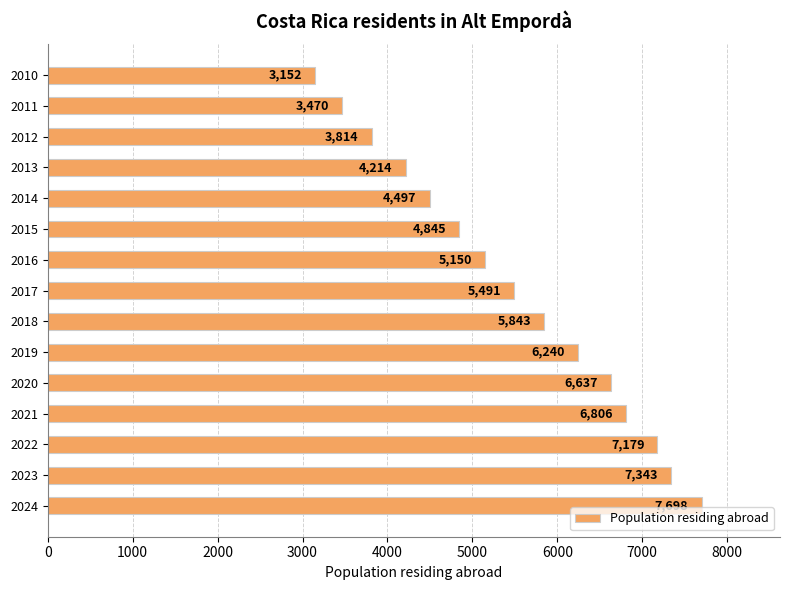

List the labels in order of value, smallest first.

2010, 2011, 2012, 2013, 2014, 2015, 2016, 2017, 2018, 2019, 2020, 2021, 2022, 2023, 2024